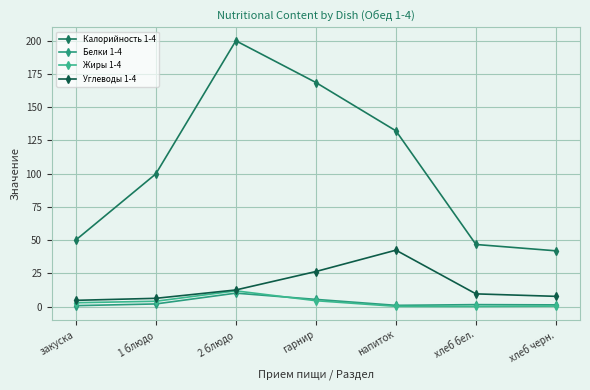

At which category does Жиры 1-4 reach its first local valley?

хлеб бел.